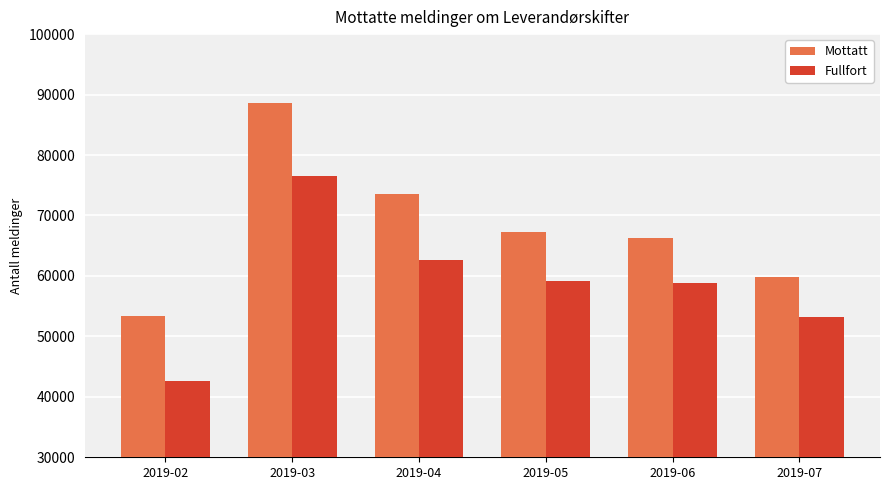

True or false: Mottatt has a value of 53386 at 2019-02.

True